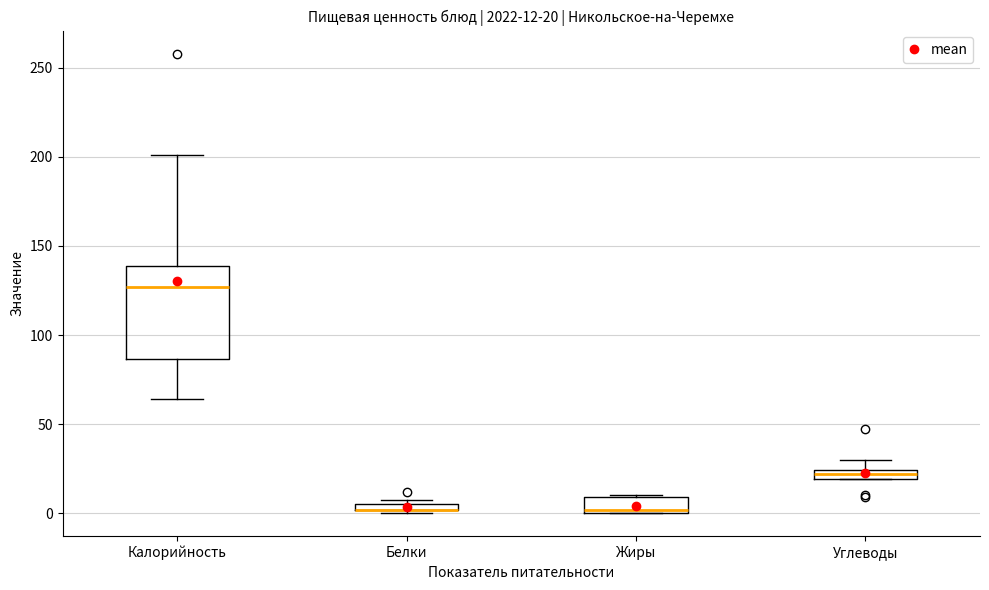

Which box is the tallest, from its lower edge to its upper edge?

Калорийность